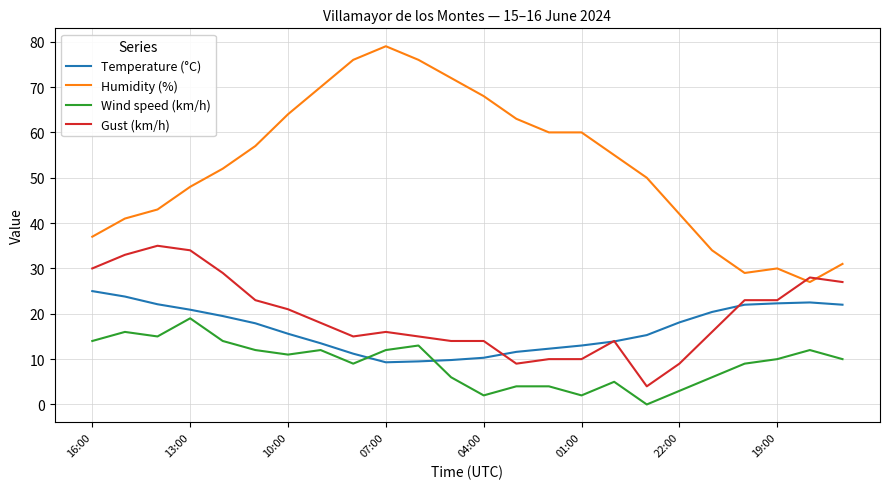

True or false: Temperature (°C) and Humidity (%) cross at least once.

False